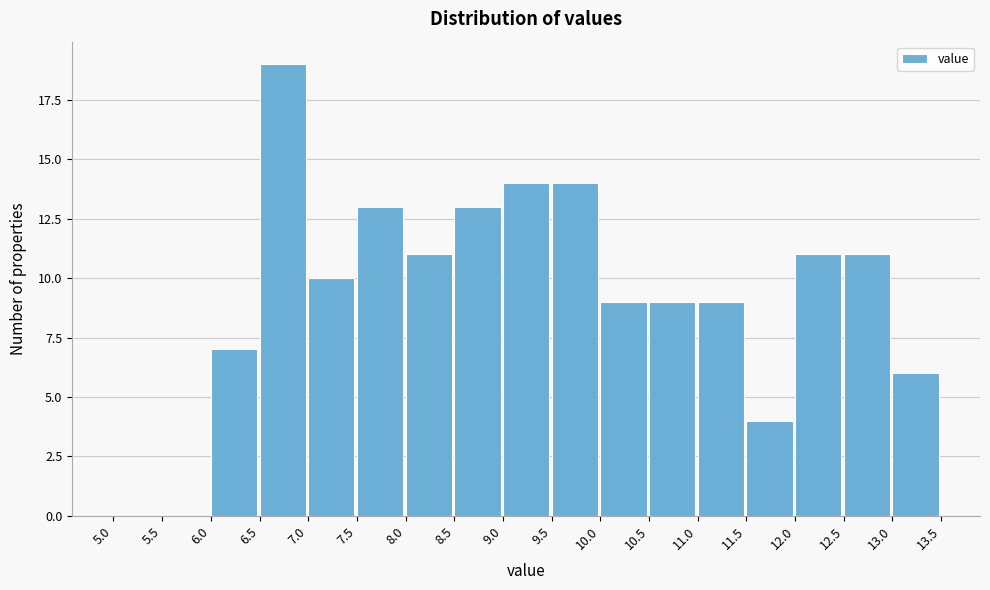

Reading left to right, list every bar in this chart as the range it spans on the x-axis followed by its height. The values are not printed on the chart, so give them approximately, as read against the axis.

5.0 to 5.5: 0
5.5 to 6.0: 0
6.0 to 6.5: 7
6.5 to 7.0: 19
7.0 to 7.5: 10
7.5 to 8.0: 13
8.0 to 8.5: 11
8.5 to 9.0: 13
9.0 to 9.5: 14
9.5 to 10.0: 14
10.0 to 10.5: 9
10.5 to 11.0: 9
11.0 to 11.5: 9
11.5 to 12.0: 4
12.0 to 12.5: 11
12.5 to 13.0: 11
13.0 to 13.5: 6